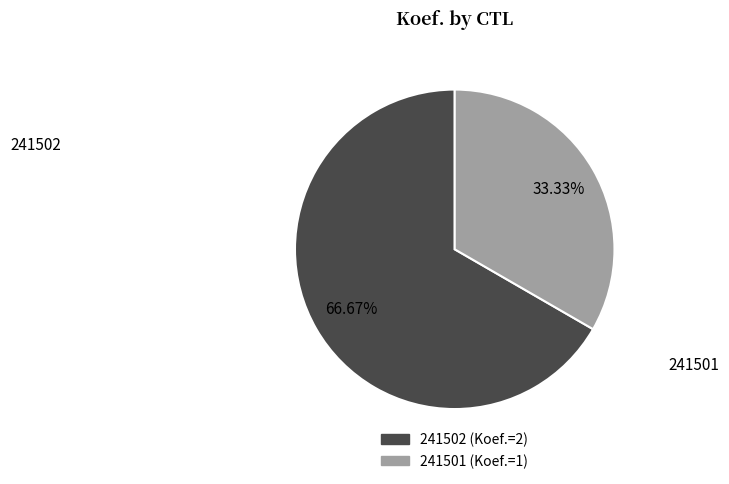

Approximately how many times larger is the value at 241502 compared to 241501?

2.0